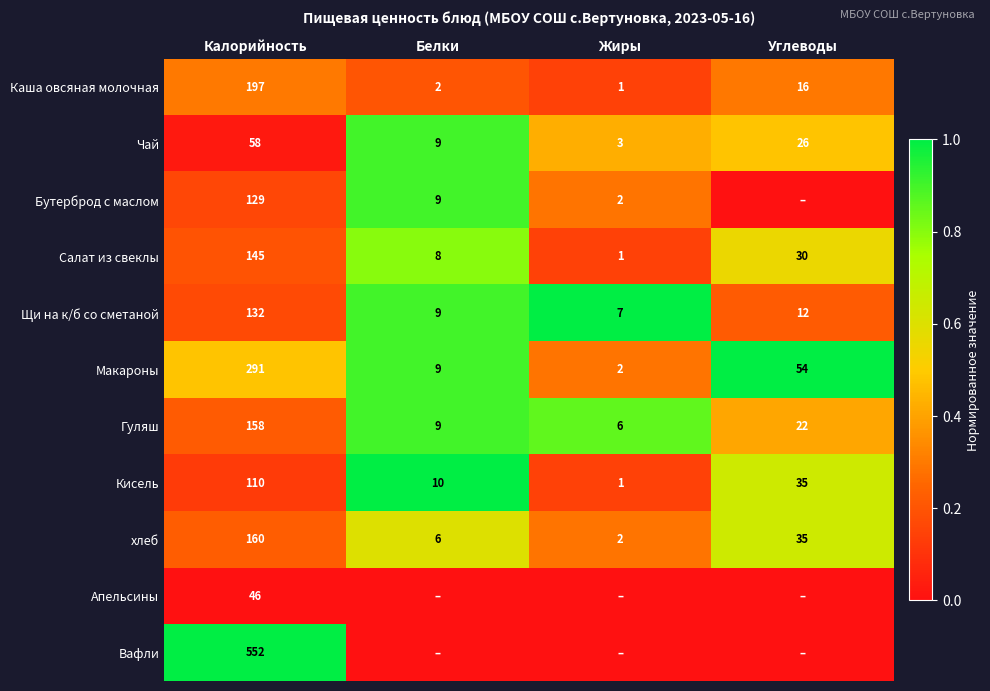

What is the maximum value for Чай?

58